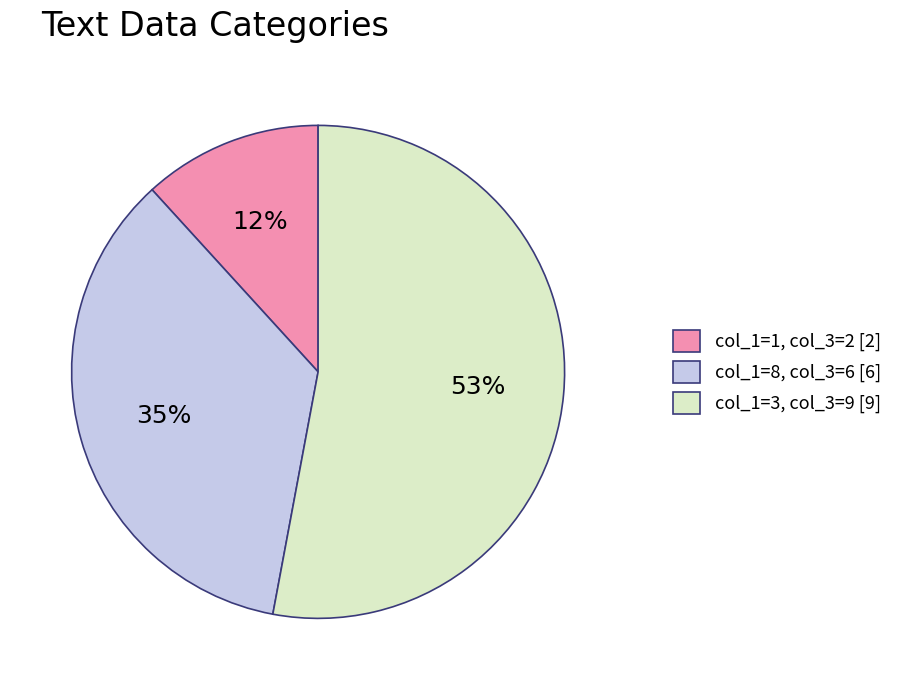

Which category has the smallest portion of the pie?

col_1=1, col_3=2 [2]